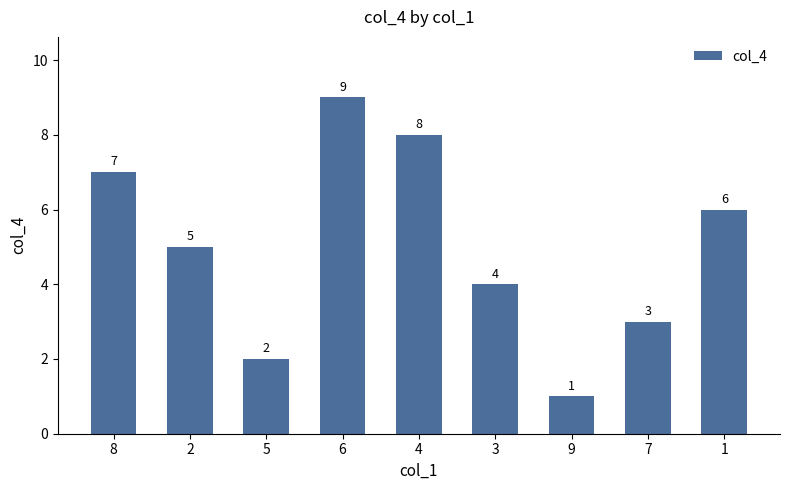

Reading left to right, extract all data points from this chart.

8=7	2=5	5=2	6=9	4=8	3=4	9=1	7=3	1=6